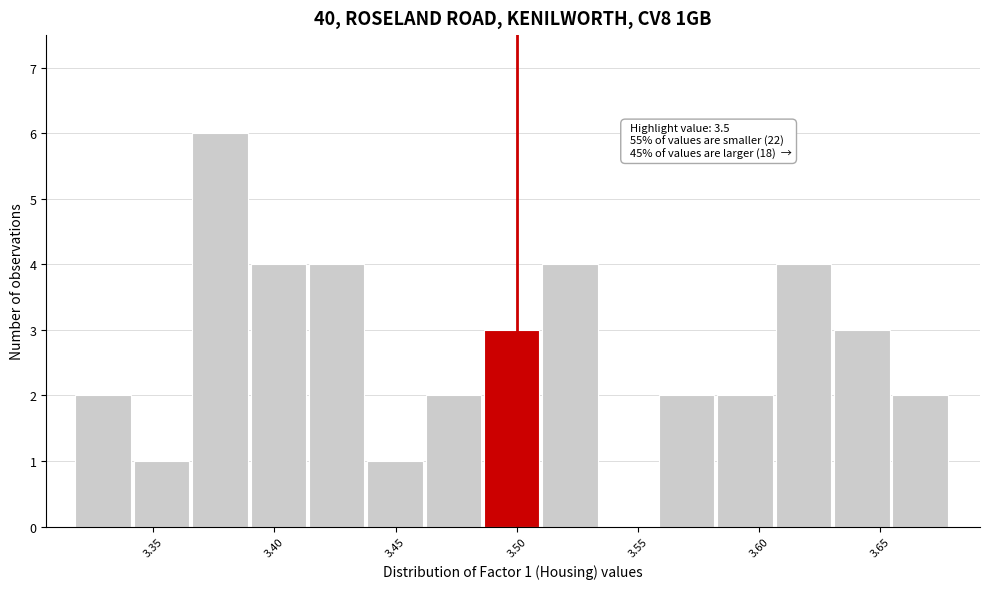

Which range on the x-axis has the tallest bar?

3.365 to 3.390